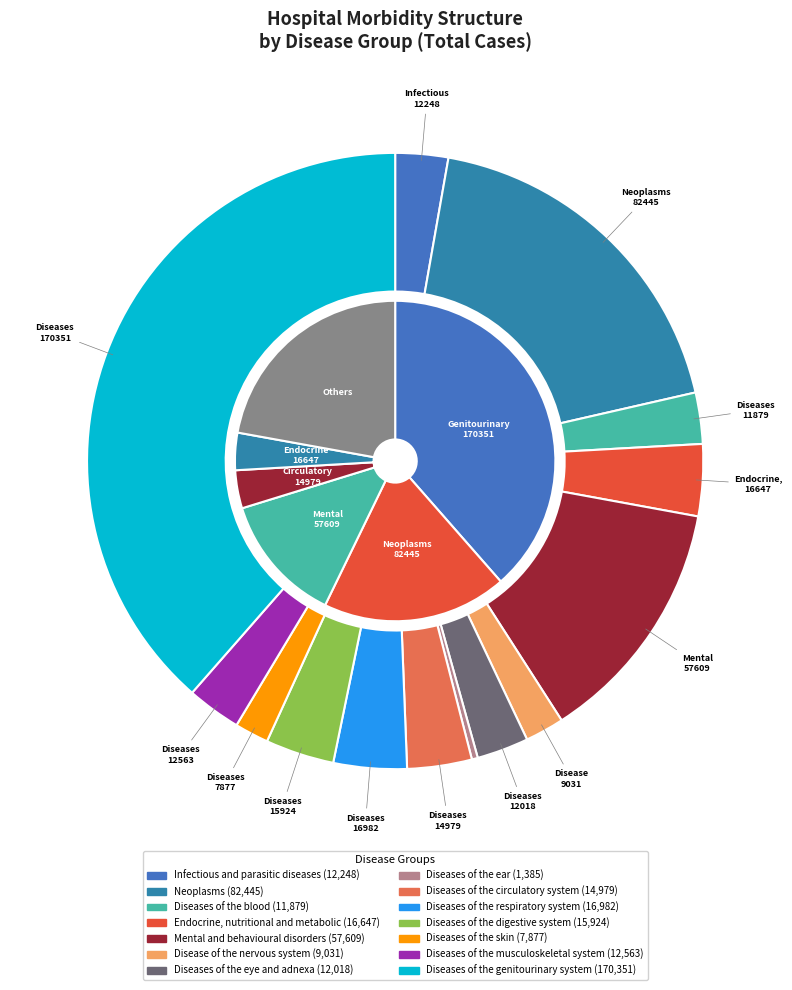

What percentage is the Disease of the nervous system slice, to the nearest percent?

2%